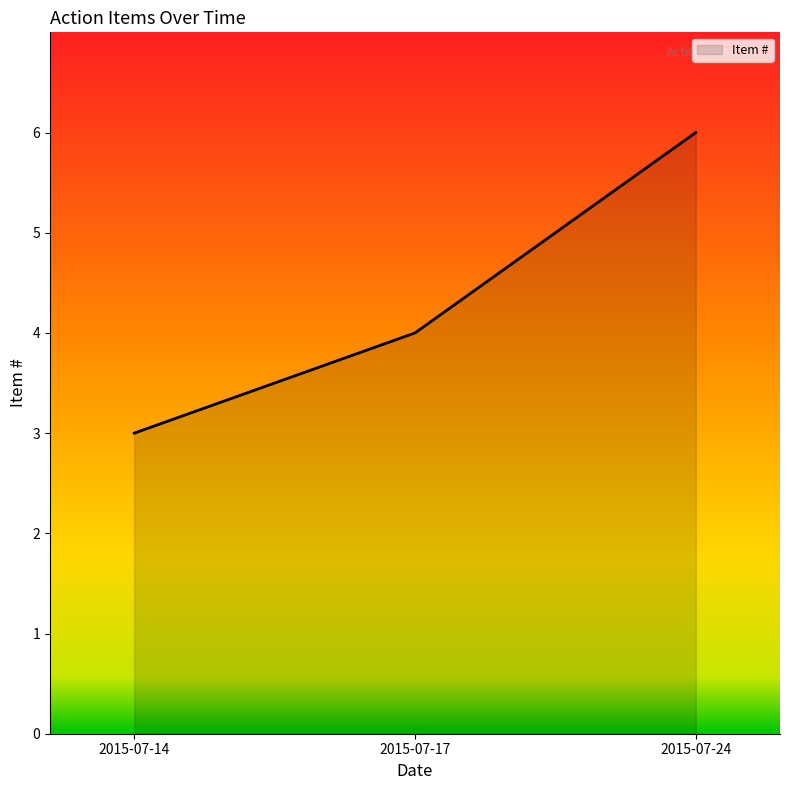

List the labels in order of value, smallest first.

2015-07-14, 2015-07-17, 2015-07-24